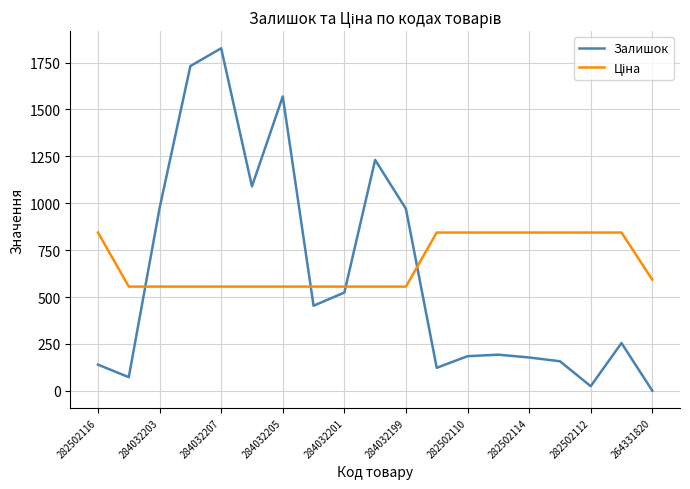

What is the difference between the maximum and minimum values in the Залишок series?

1825.0